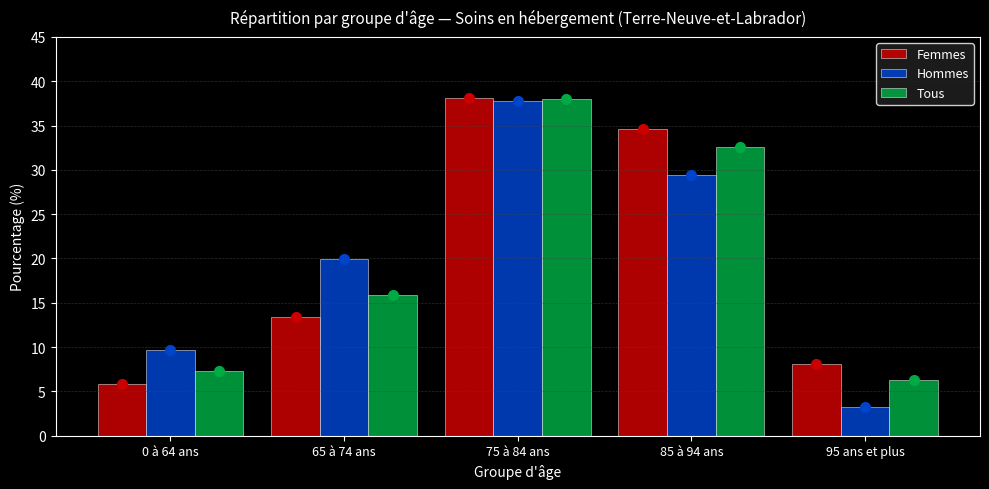

Reading left to right, list all the values displayed in this chart.

Femmes: 0 à 64 ans=5.8	65 à 74 ans=13.4	75 à 84 ans=38.1	85 à 94 ans=34.6	95 ans et plus=8.1
Hommes: 0 à 64 ans=9.6	65 à 74 ans=19.9	75 à 84 ans=37.8	85 à 94 ans=29.4	95 ans et plus=3.3
Tous: 0 à 64 ans=7.3	65 à 74 ans=15.9	75 à 84 ans=38.0	85 à 94 ans=32.6	95 ans et plus=6.3